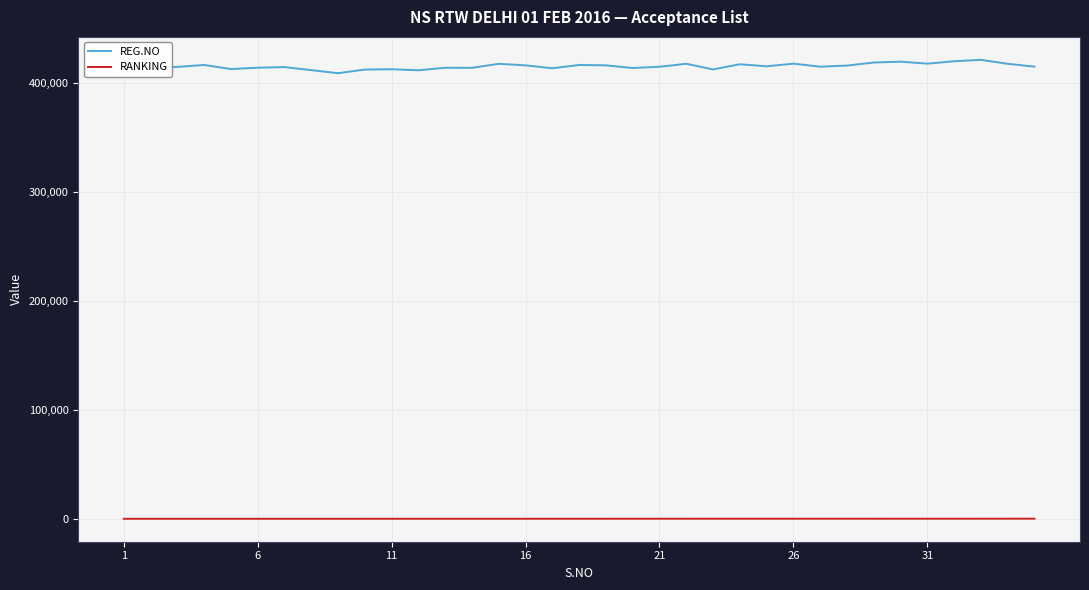

What is the sum of all RANKING values?

1554